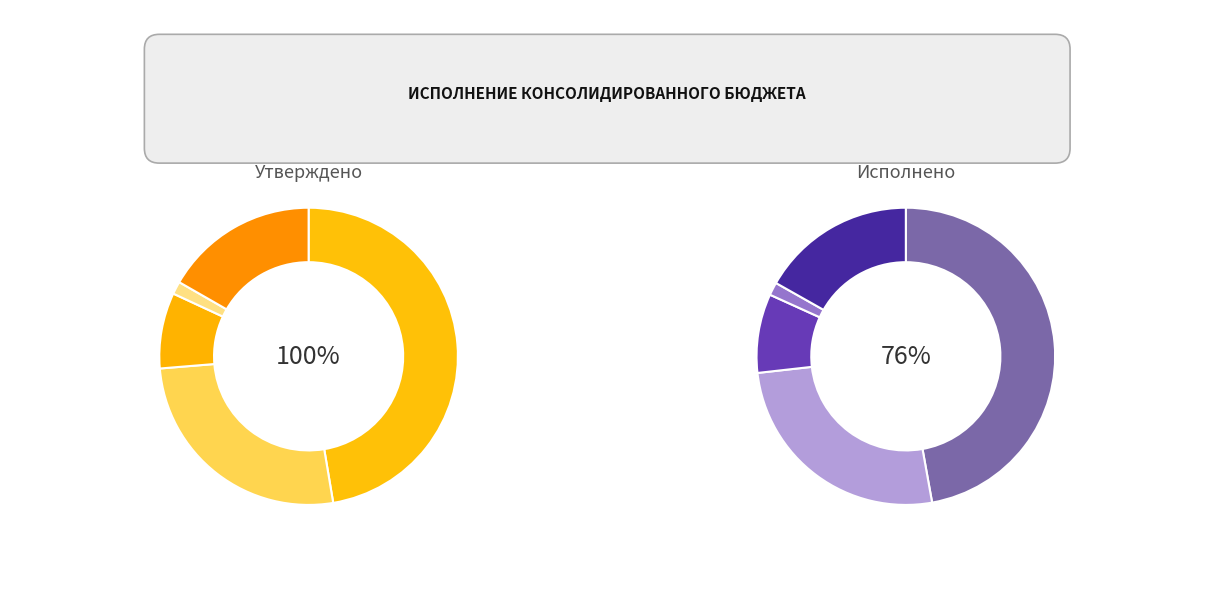

How many slices are in this pie chart?

5